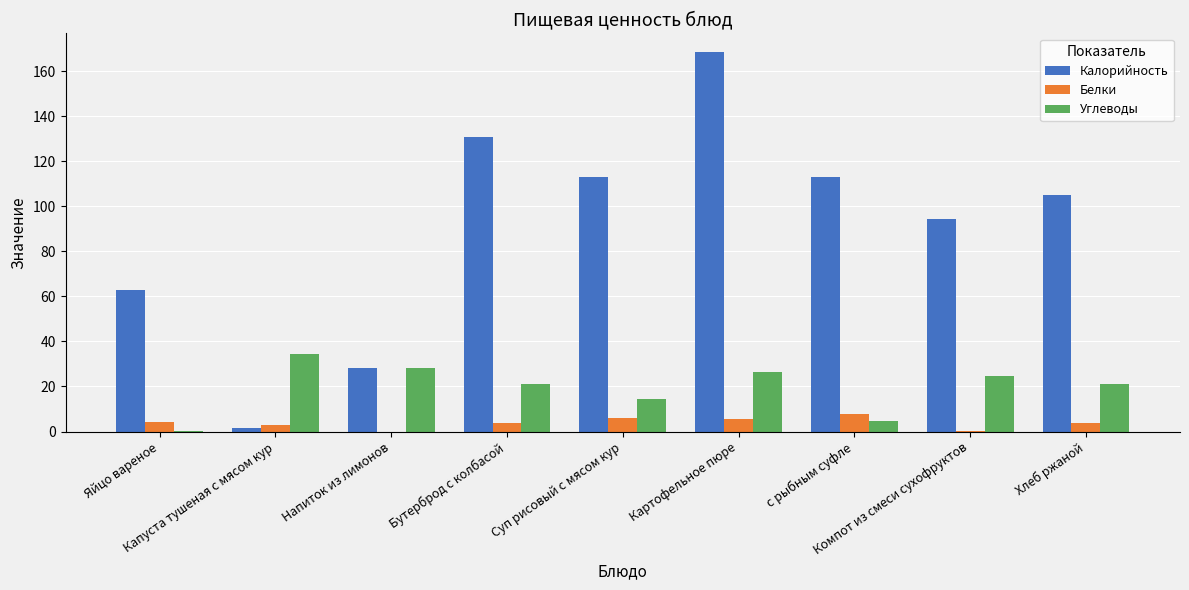

Is the value of Углеводы at Капуста тушеная с мясом кур greater than the value of Калорийность at Картофельное пюре?

No